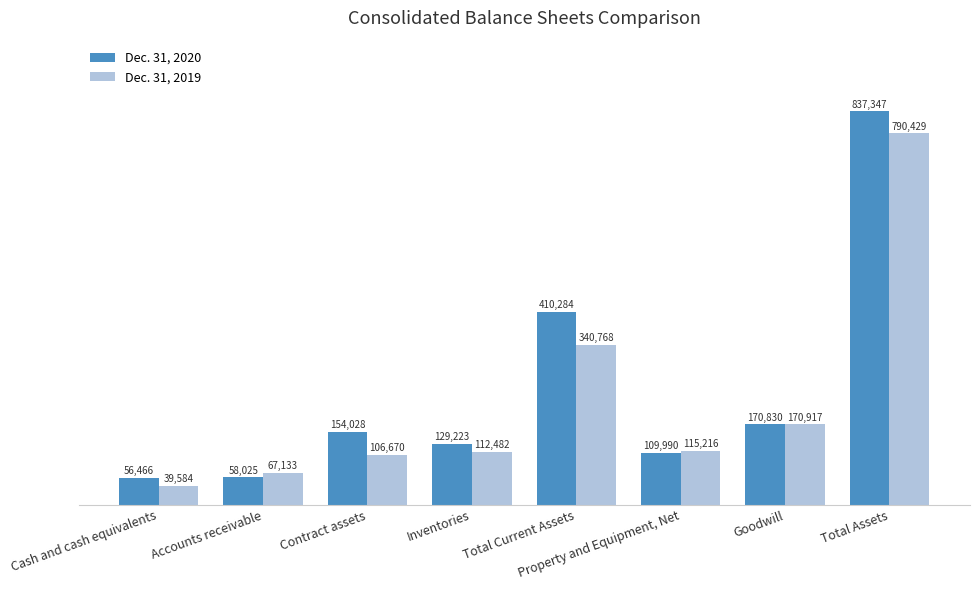

What is the difference between the maximum and minimum values in the Dec. 31, 2019 series?

750845